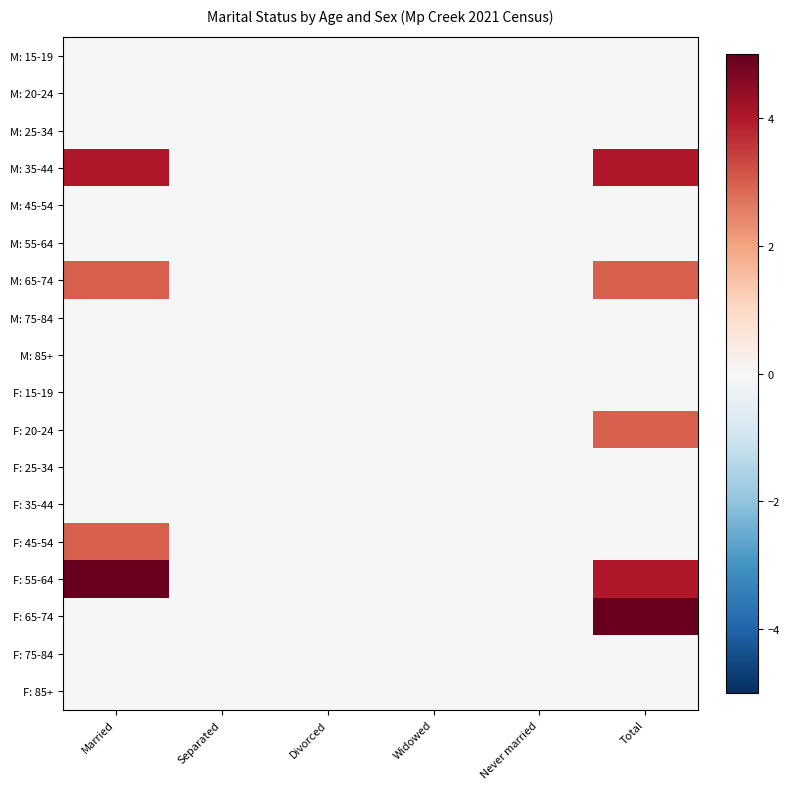

Reading left to right, extract all data points from this chart.

M: 15-19: Married=0	Separated=0	Divorced=0	Widowed=0	Never married=0	Total=0
M: 20-24: Married=0	Separated=0	Divorced=0	Widowed=0	Never married=0	Total=0
M: 25-34: Married=0	Separated=0	Divorced=0	Widowed=0	Never married=0	Total=0
M: 35-44: Married=4	Separated=0	Divorced=0	Widowed=0	Never married=0	Total=4
M: 45-54: Married=0	Separated=0	Divorced=0	Widowed=0	Never married=0	Total=0
M: 55-64: Married=0	Separated=0	Divorced=0	Widowed=0	Never married=0	Total=0
M: 65-74: Married=3	Separated=0	Divorced=0	Widowed=0	Never married=0	Total=3
M: 75-84: Married=0	Separated=0	Divorced=0	Widowed=0	Never married=0	Total=0
M: 85+: Married=0	Separated=0	Divorced=0	Widowed=0	Never married=0	Total=0
F: 15-19: Married=0	Separated=0	Divorced=0	Widowed=0	Never married=0	Total=0
F: 20-24: Married=0	Separated=0	Divorced=0	Widowed=0	Never married=0	Total=3
F: 25-34: Married=0	Separated=0	Divorced=0	Widowed=0	Never married=0	Total=0
F: 35-44: Married=0	Separated=0	Divorced=0	Widowed=0	Never married=0	Total=0
F: 45-54: Married=3	Separated=0	Divorced=0	Widowed=0	Never married=0	Total=0
F: 55-64: Married=5	Separated=0	Divorced=0	Widowed=0	Never married=0	Total=4
F: 65-74: Married=0	Separated=0	Divorced=0	Widowed=0	Never married=0	Total=5
F: 75-84: Married=0	Separated=0	Divorced=0	Widowed=0	Never married=0	Total=0
F: 85+: Married=0	Separated=0	Divorced=0	Widowed=0	Never married=0	Total=0